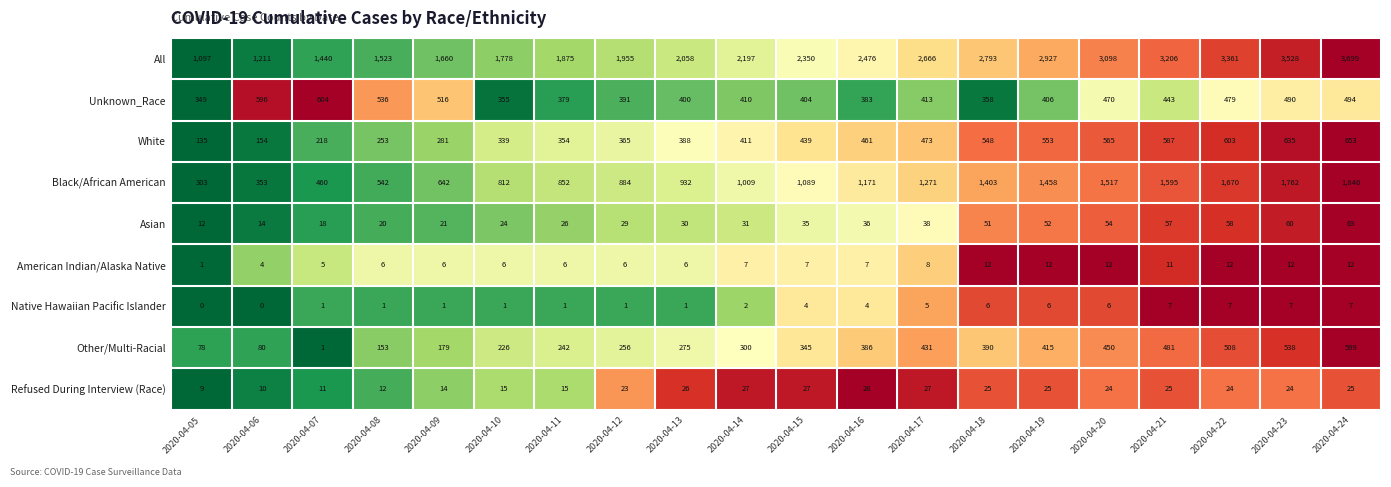

Which series changed the most between 2020-04-07 and 2020-04-10?

Black/African American